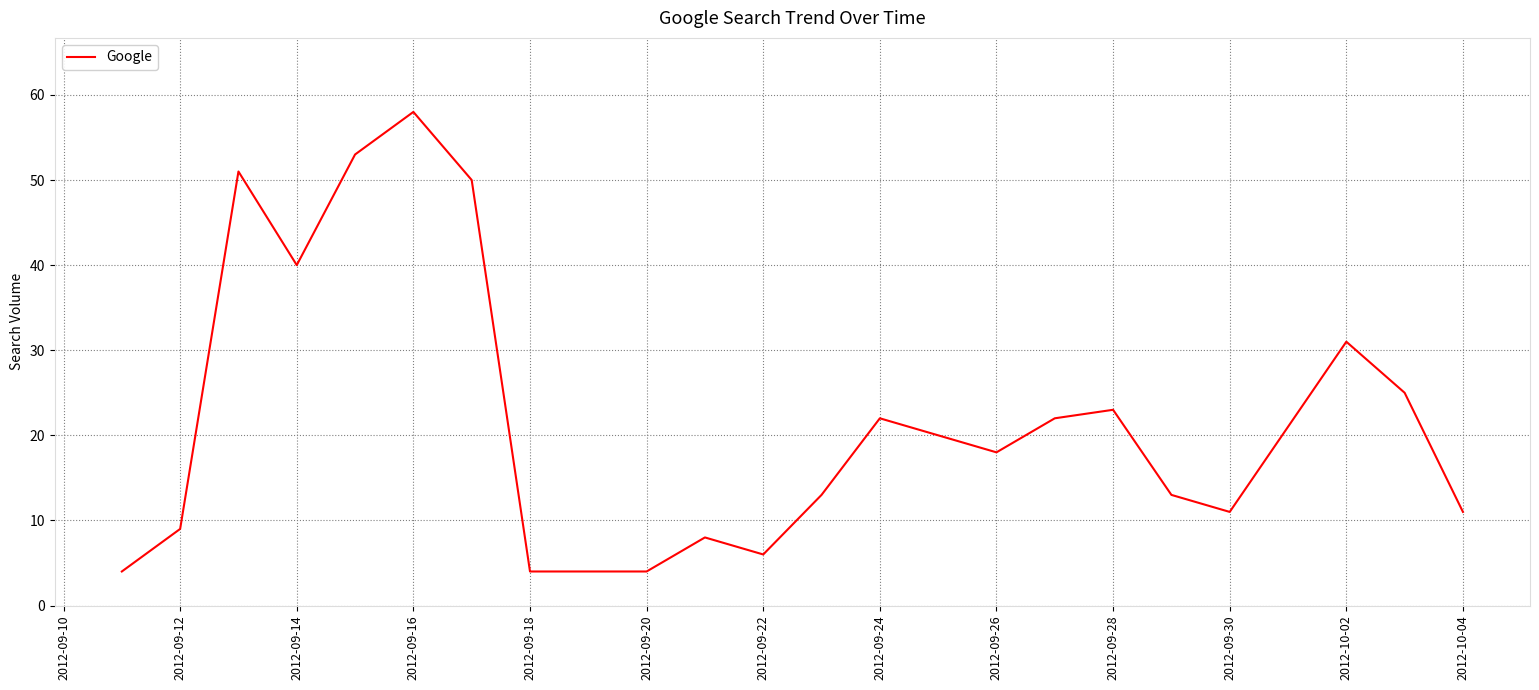

What is the greatest value displayed?

58